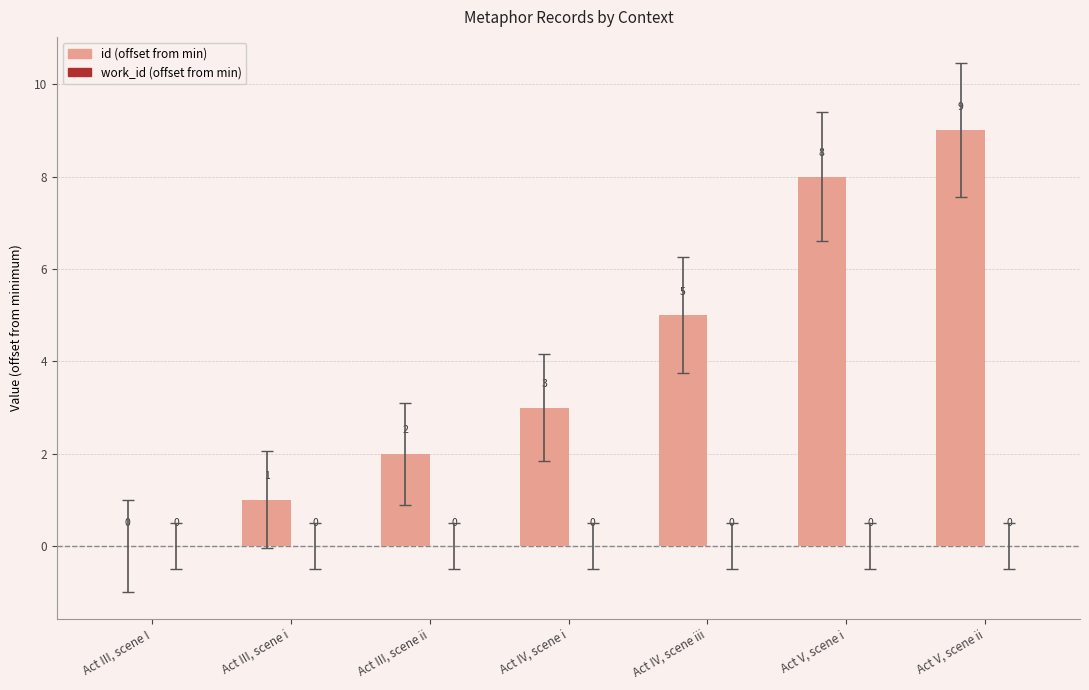

What is the sum of all values?

28